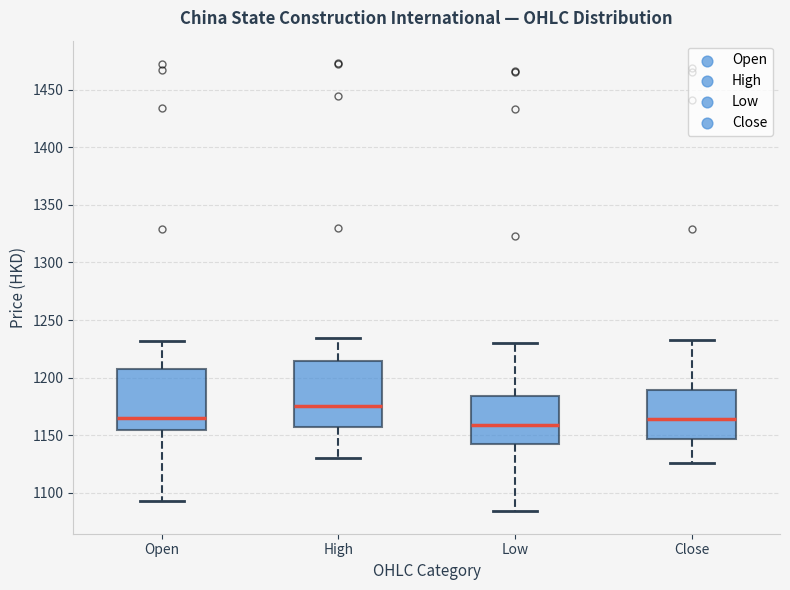

Which box has the lowest median line?

Low